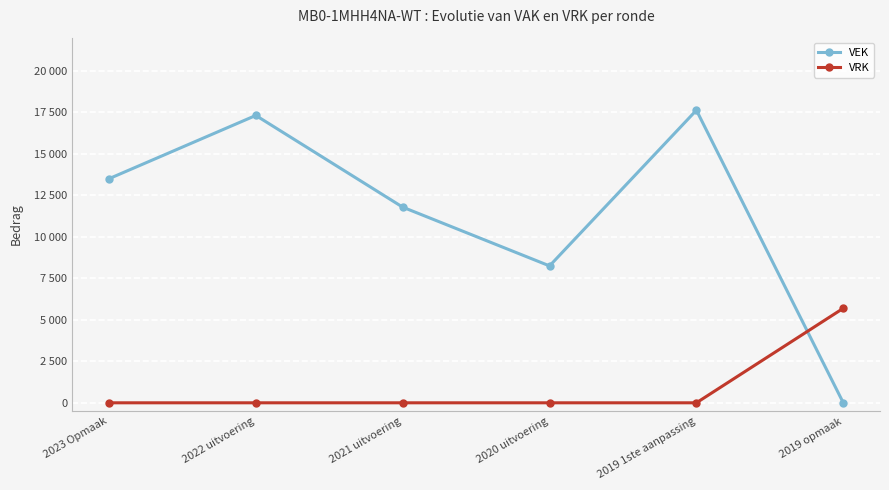

The value of VRK at 2019 1ste aanpassing is 0. True or false?

True